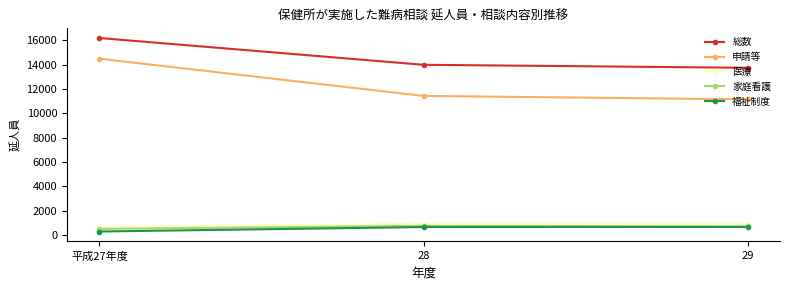

At which category does the chart reach its peak across all series?

平成27年度